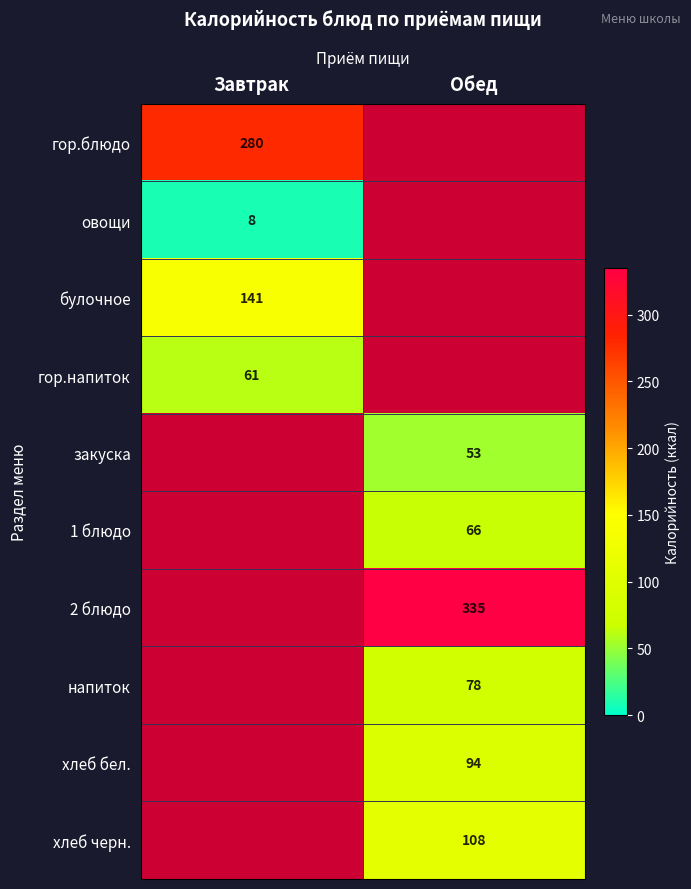

Is it true that булочное equals 65 at Завтрак?

False